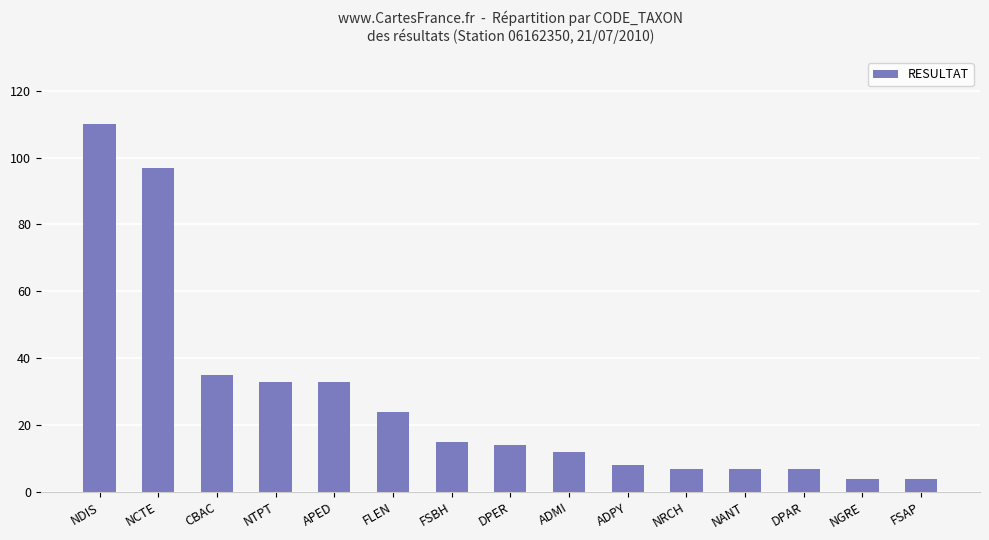

Between FLEN and NTPT, which is larger?

NTPT